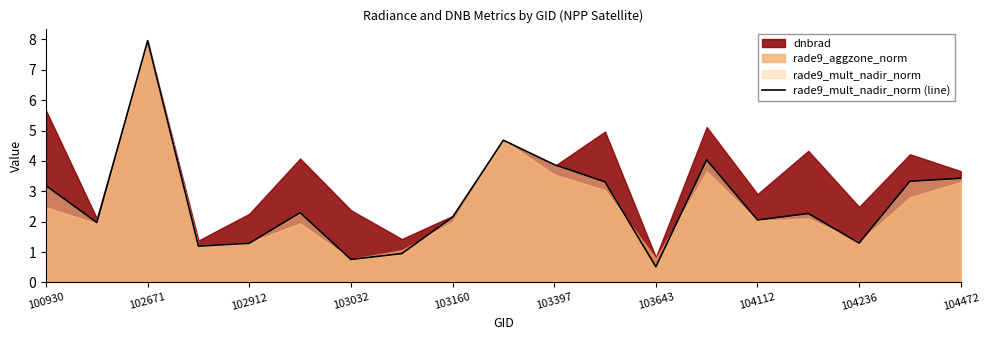

True or false: rade9_mult_nadir_norm (line) has a value of 10.5 at 102671.

False